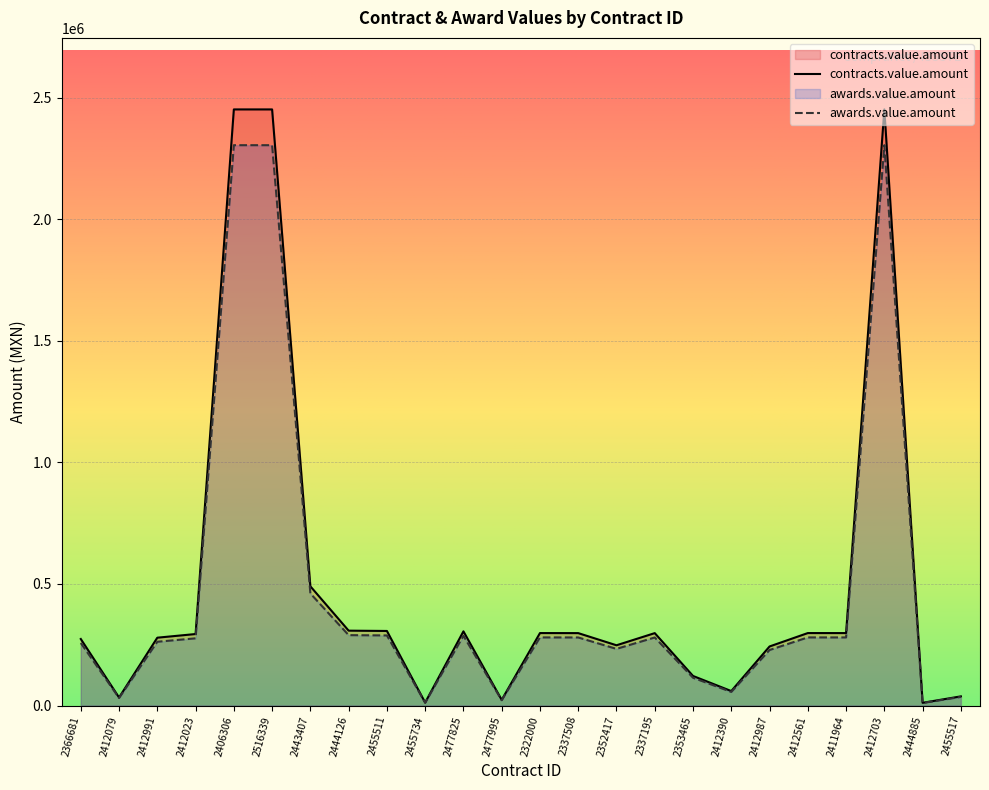

At how many categories does at least one series exceed 112085?

18